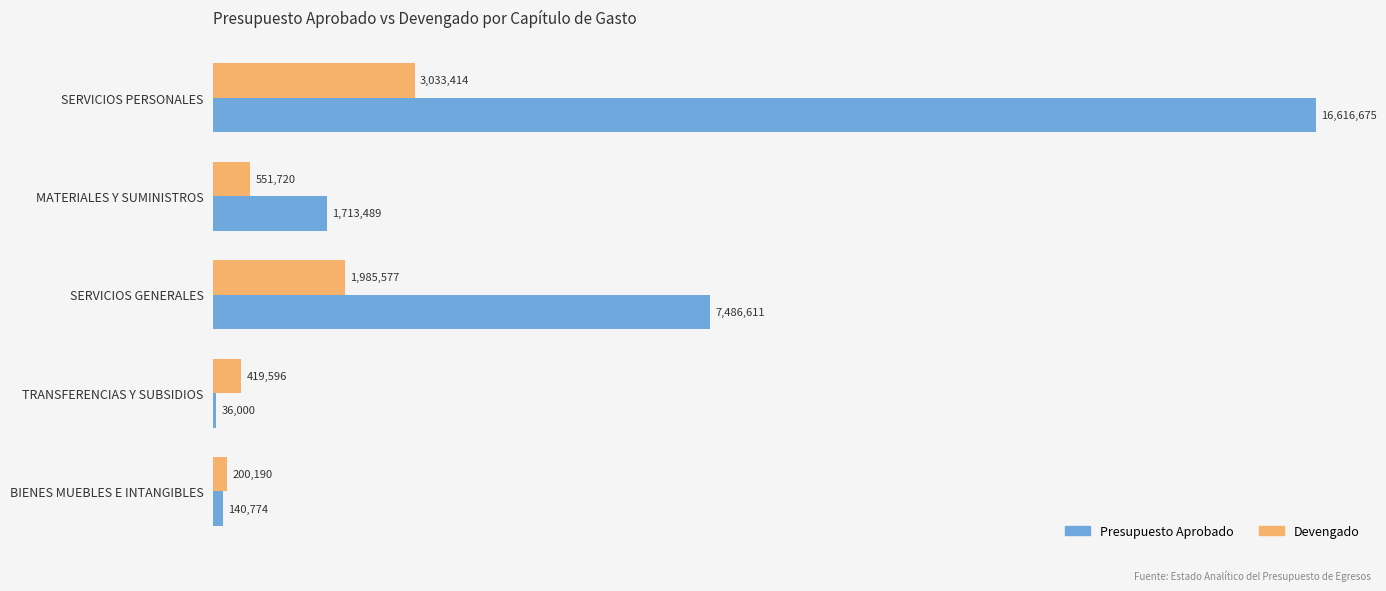

What is the value of the Presupuesto Aprobado bar at the 4th from the left?

36000.0